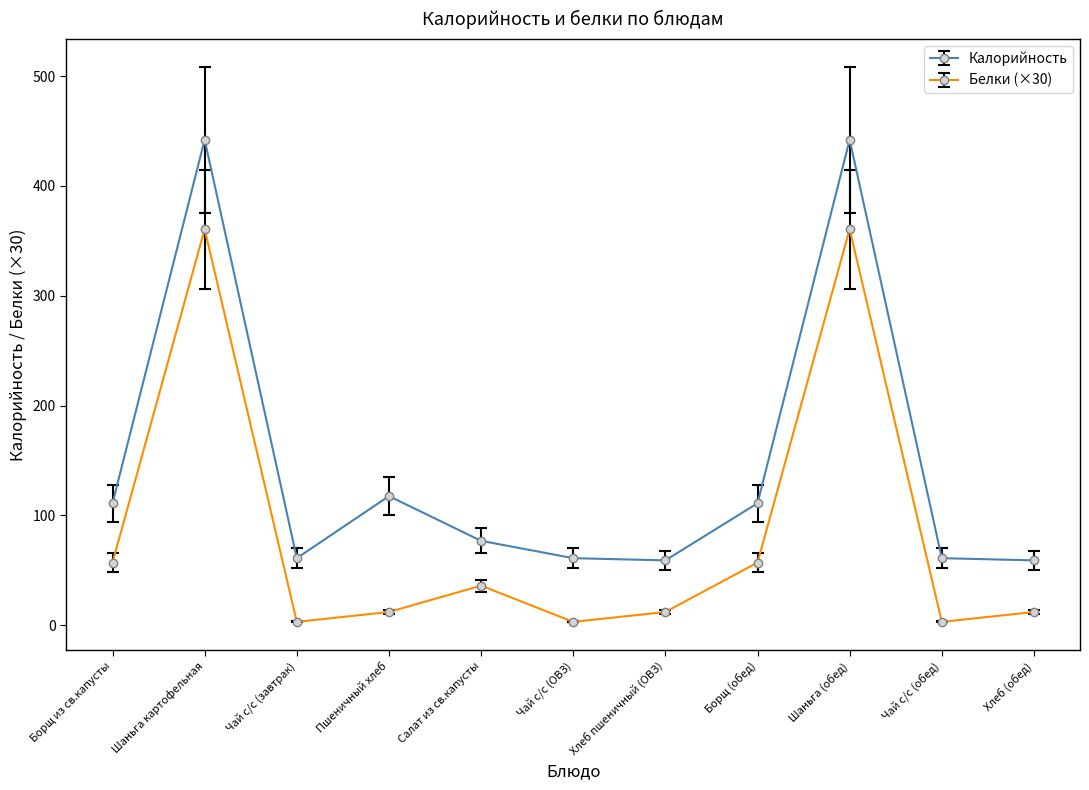

What is the minimum value shown in the chart?

3.0